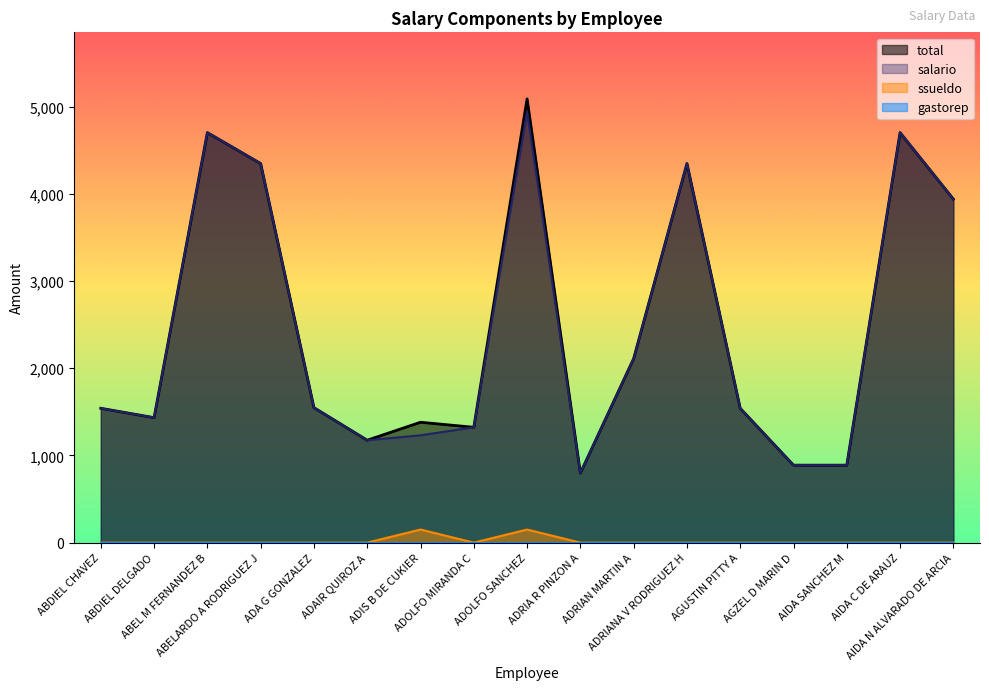

Reading left to right, extract all data points from this chart.

total: ABDIEL CHAVEZ=1541.1	ABDIEL DELGADO=1433.5	ABEL M FERNANDEZ B=4703.6	ABELARDO A RODRIGUEZ J=4348.7	ADA G GONZALEZ=1548.5	ADAIR QUIROZ A=1174.9	ADIS B DE CUKIER=1380.9	ADOLFO MIRANDA C=1323.0	ADOLFO SANCHEZ=5090.2	ADRIA R PINZON A=798.0	ADRIAN MARTIN A=2111.2	ADRIANA V RODRIGUEZ H=4348.7	AGUSTIN PITTY A=1541.1	AGZEL D MARIN D=888.5	AIDA SANCHEZ M=888.5	AIDA C DE ARAUZ=4703.6	AIDA N ALVARADO DE ARCIA=3941.3
salario: ABDIEL CHAVEZ=1541.1	ABDIEL DELGADO=1433.5	ABEL M FERNANDEZ B=4703.6	ABELARDO A RODRIGUEZ J=4348.7	ADA G GONZALEZ=1548.5	ADAIR QUIROZ A=1174.9	ADIS B DE CUKIER=1230.9	ADOLFO MIRANDA C=1323.0	ADOLFO SANCHEZ=4940.2	ADRIA R PINZON A=798.0	ADRIAN MARTIN A=2111.2	ADRIANA V RODRIGUEZ H=4348.7	AGUSTIN PITTY A=1541.1	AGZEL D MARIN D=888.5	AIDA SANCHEZ M=888.5	AIDA C DE ARAUZ=4703.6	AIDA N ALVARADO DE ARCIA=3941.3
ssueldo: ABDIEL CHAVEZ=0.0	ABDIEL DELGADO=0.0	ABEL M FERNANDEZ B=0.0	ABELARDO A RODRIGUEZ J=0.0	ADA G GONZALEZ=0.0	ADAIR QUIROZ A=0.0	ADIS B DE CUKIER=150.0	ADOLFO MIRANDA C=0.0	ADOLFO SANCHEZ=150.0	ADRIA R PINZON A=0.0	ADRIAN MARTIN A=0.0	ADRIANA V RODRIGUEZ H=0.0	AGUSTIN PITTY A=0.0	AGZEL D MARIN D=0.0	AIDA SANCHEZ M=0.0	AIDA C DE ARAUZ=0.0	AIDA N ALVARADO DE ARCIA=0.0